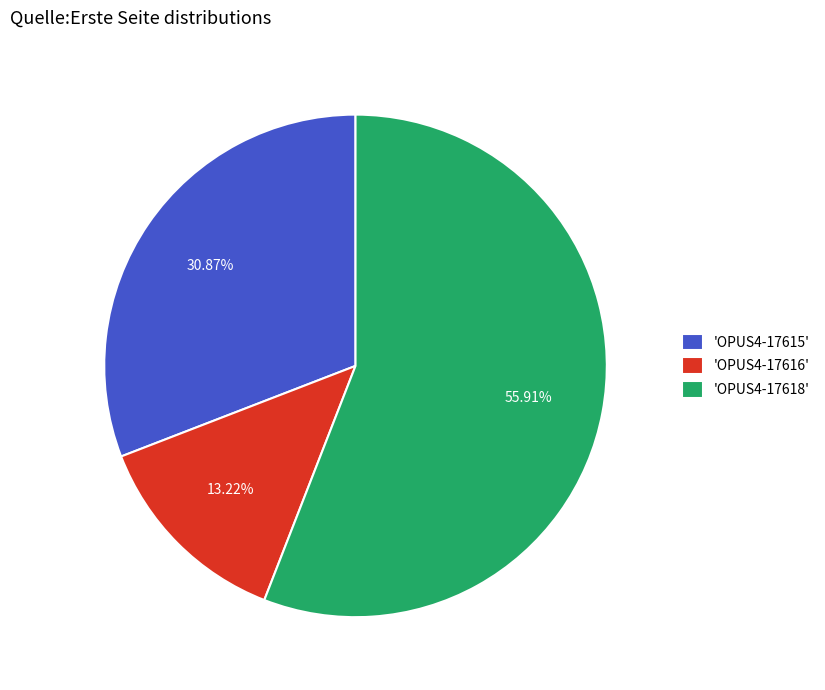

Combined, do 'OPUS4-17615' and 'OPUS4-17618' account for over 50%?

Yes